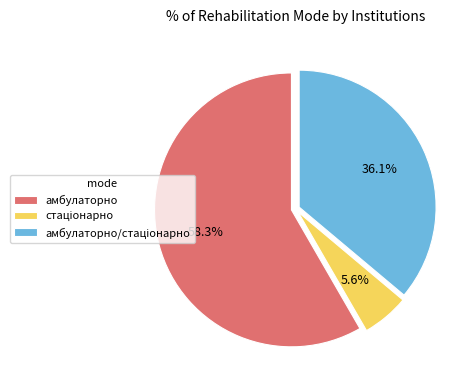

Is амбулаторно the majority of the pie?

Yes